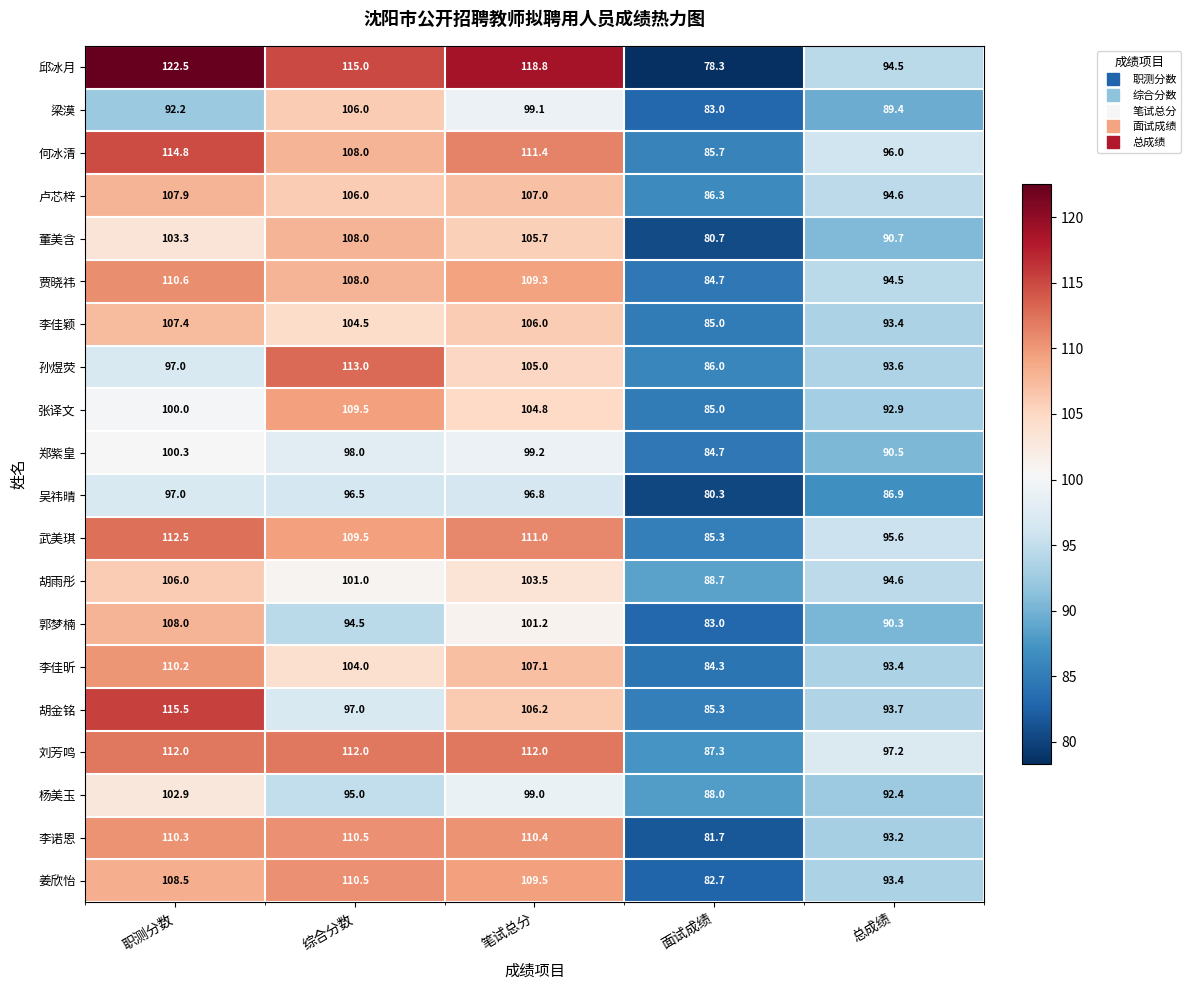

Rank the categories by 卢芯梓 value from lowest to highest.

面试成绩, 总成绩, 综合分数, 笔试总分, 职测分数